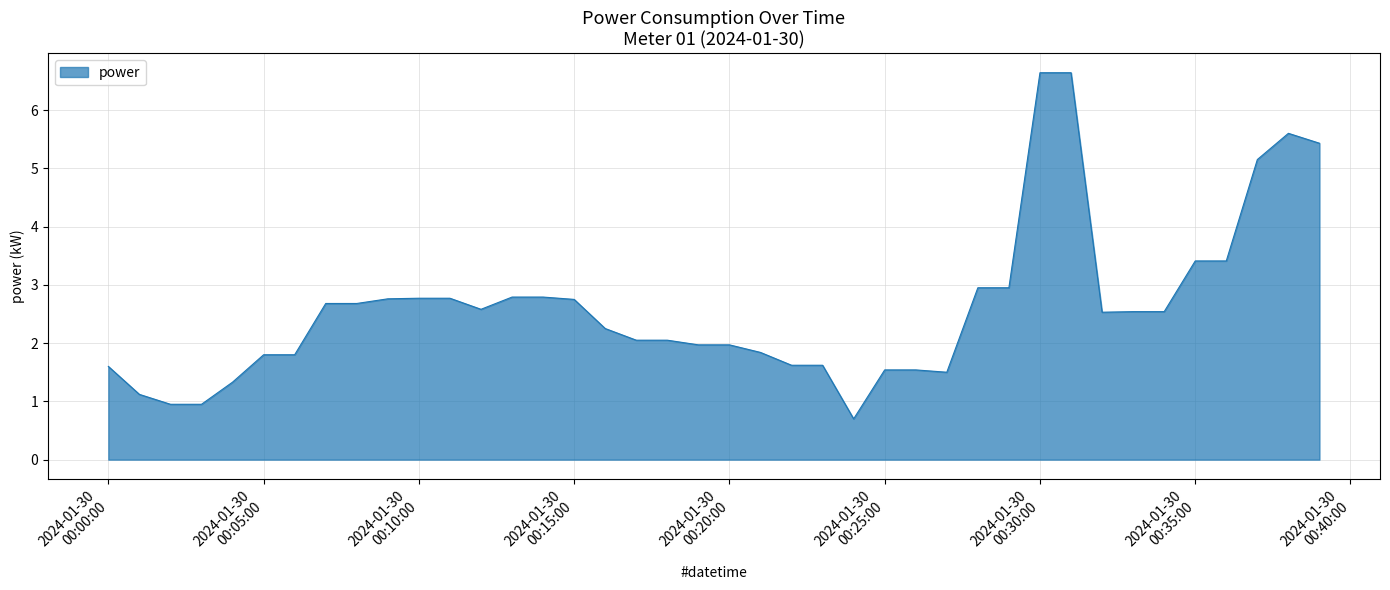

What is the difference between the maximum and minimum values?

5.9